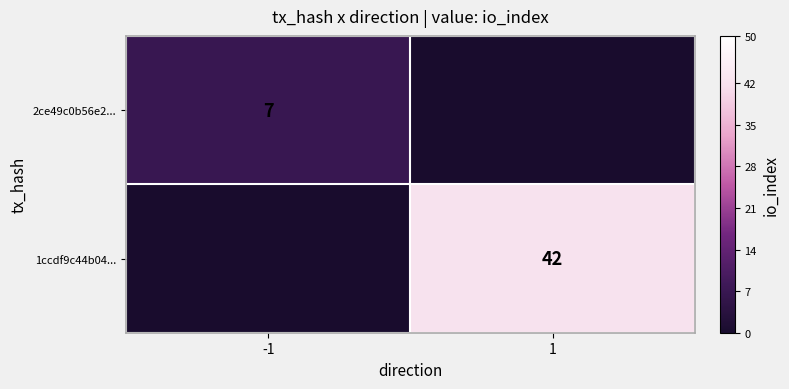

The value of 2ce49c0b56e2... at -1 is 9. True or false?

False